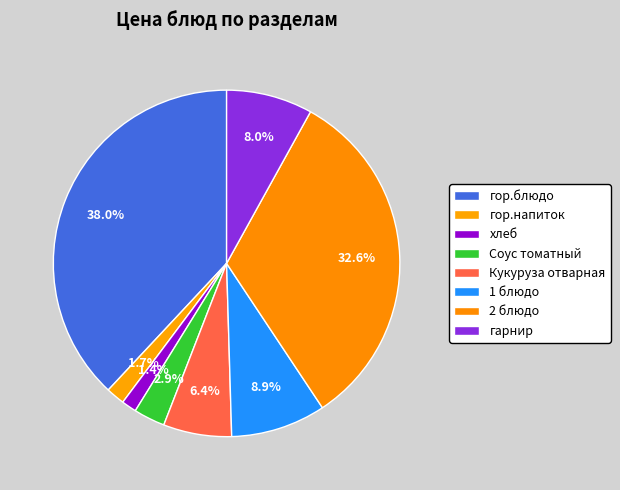

What percentage is NOT represented by Кукуруза отварная?

93.6%